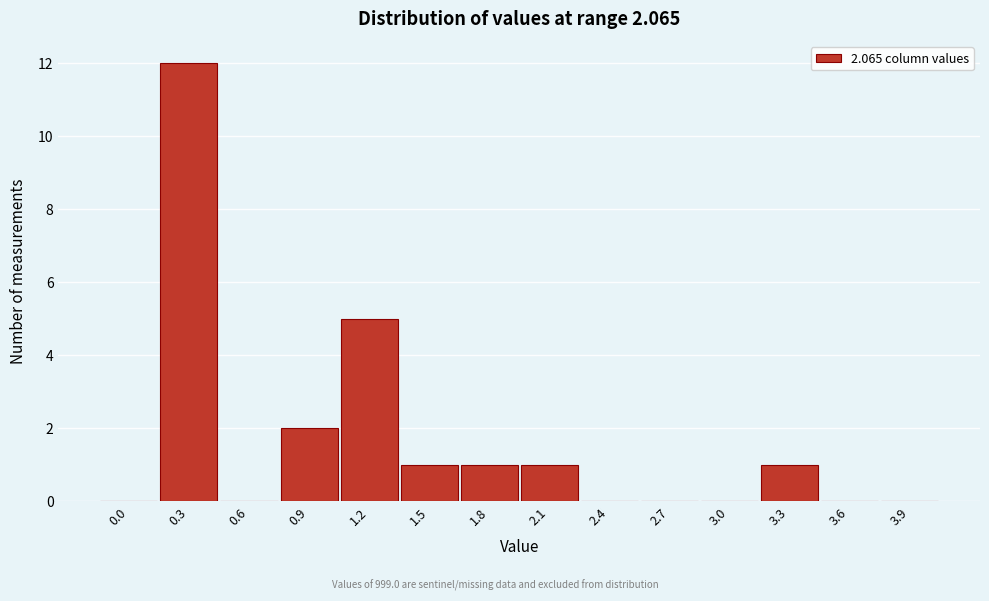

Reading left to right, what are all the values shown in this chart?

0.0=0	0.3=12	0.6=0	0.9=2	1.2=5	1.5=1	1.8=1	2.1=1	2.4=0	2.7=0	3.0=0	3.3=1	3.6=0	3.9=0